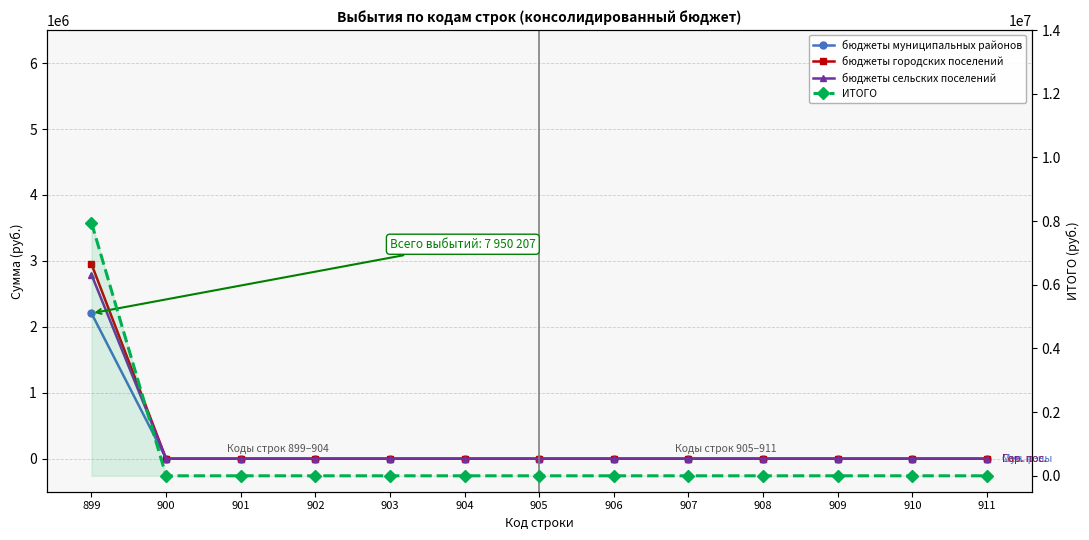

What is the total value across all series at 899?

15900414